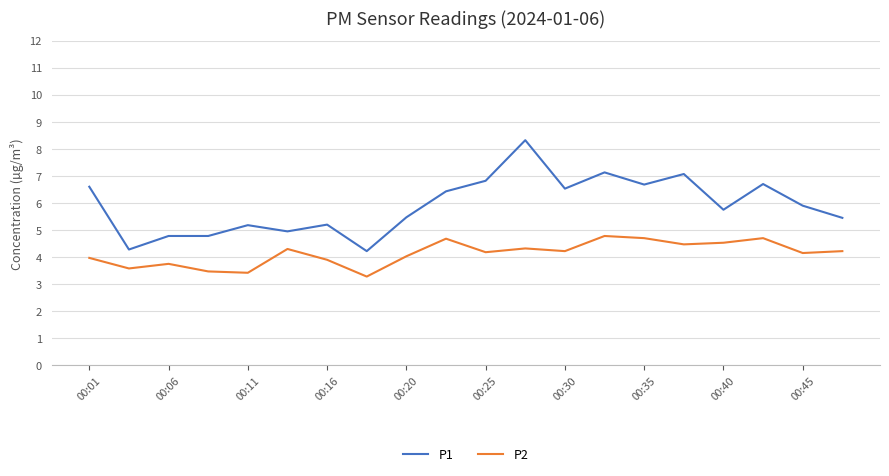

What is the lowest value of the P1 series?

4.2